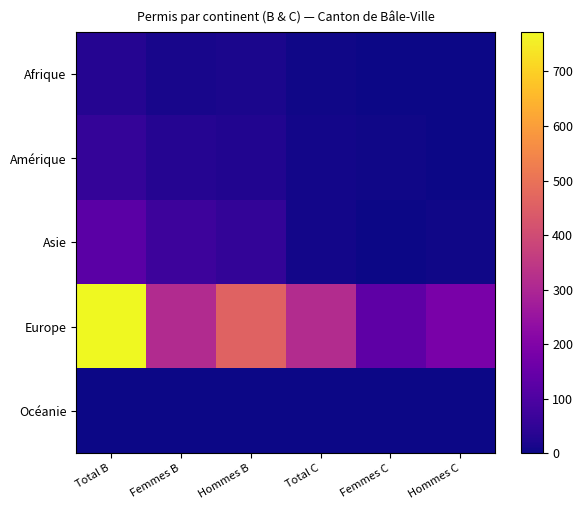

Between Total B and Femmes C, which is larger?

Total B